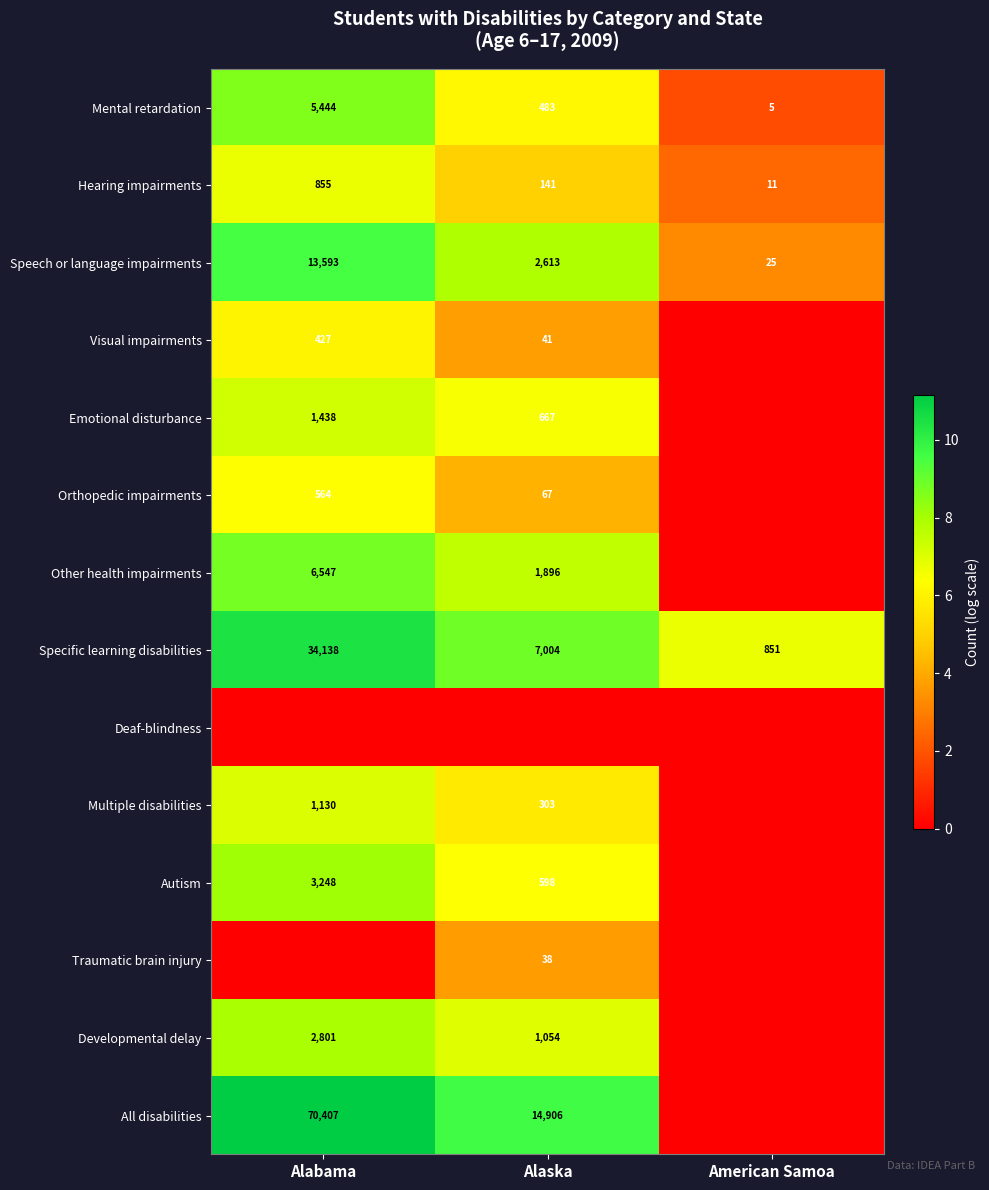

At which label does Speech or language impairments first exceed 2613?

Alabama